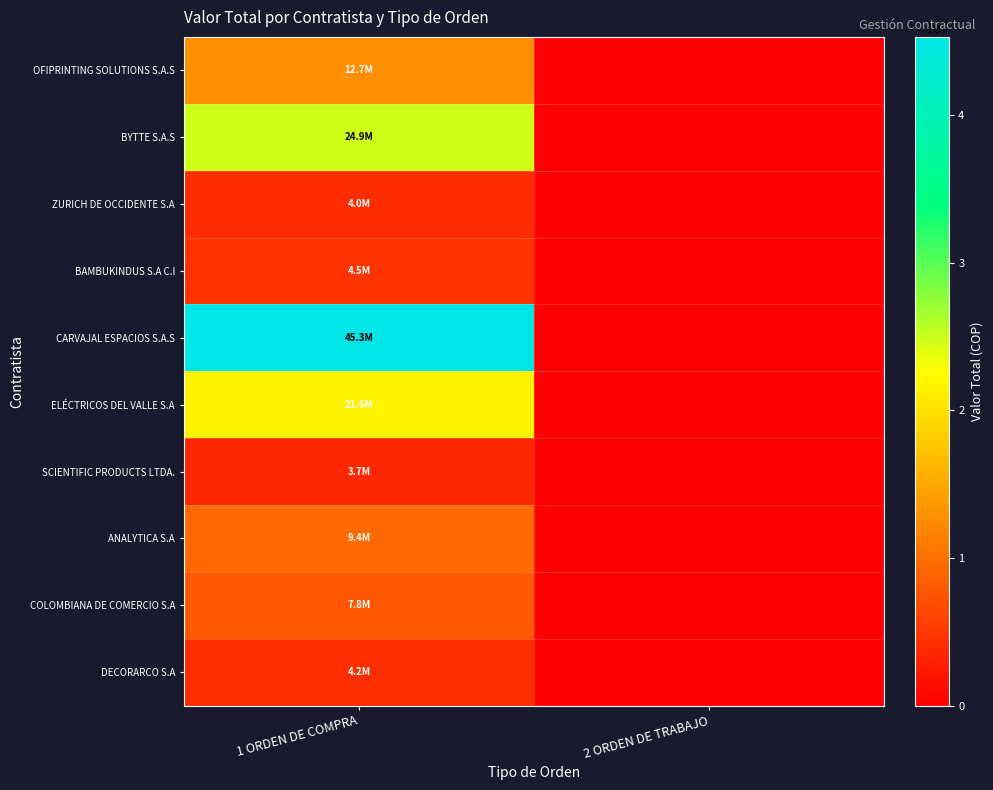

Count the number of categories in the chart.

2